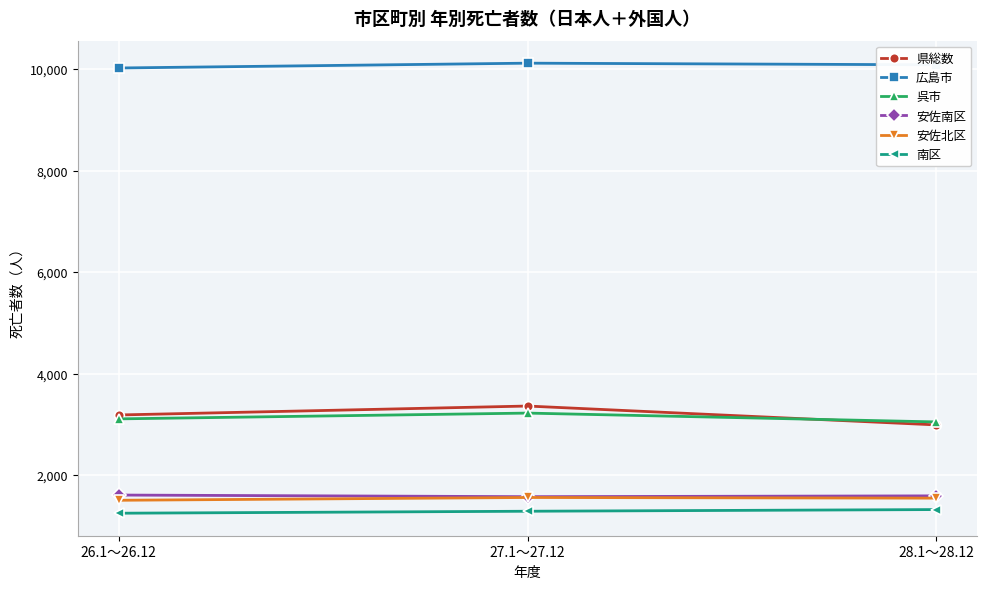

What position from the left is 28.1～28.12?

3